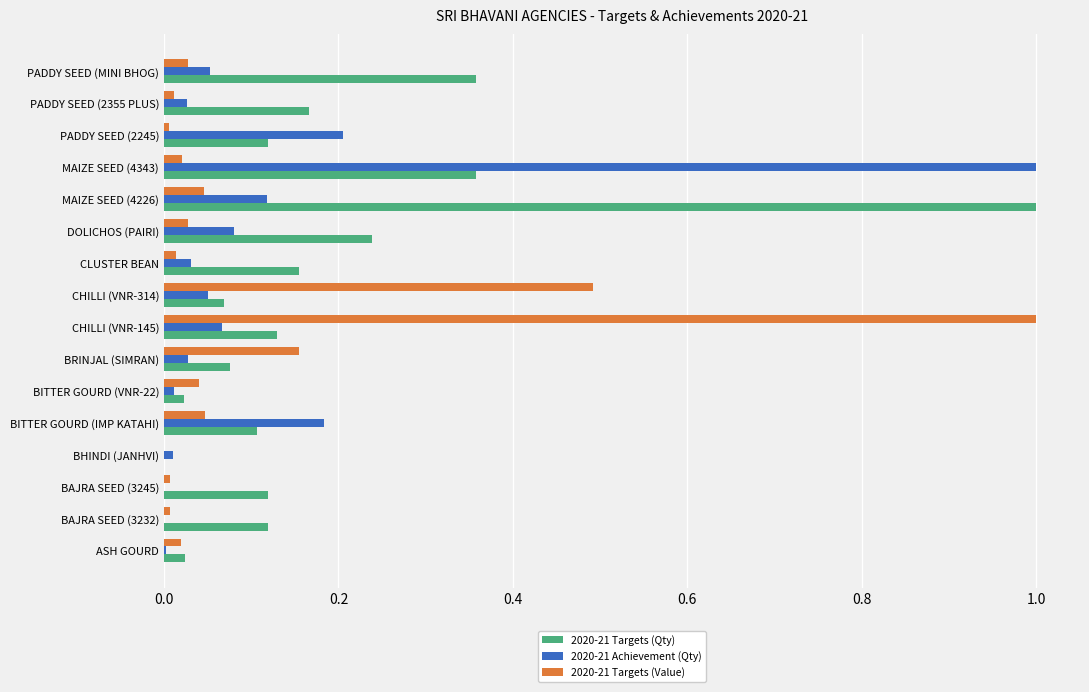

The 2020-21 Achievement (Qty) series shows 0.0 at DOLICHOS (PAIRI). True or false?

False